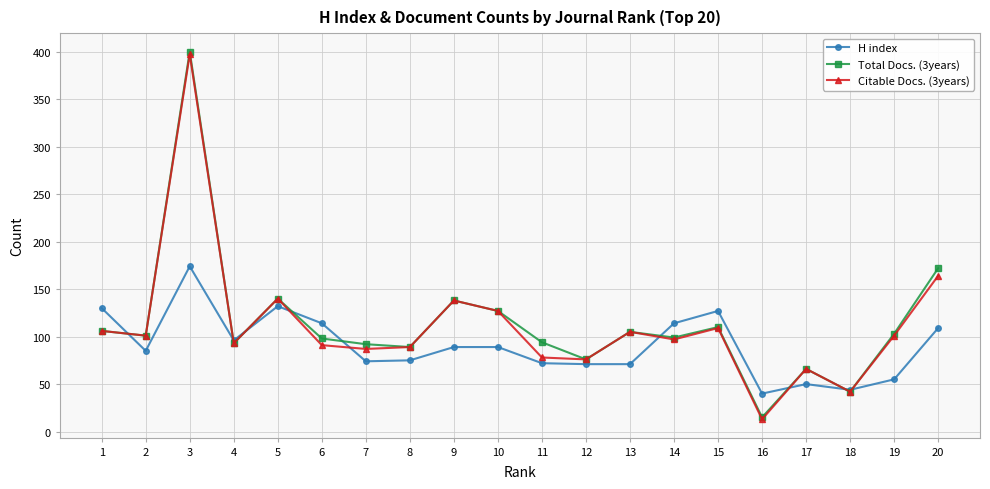

What is the difference between the second highest and second lowest values in the Citable Docs. (3years) series?

122